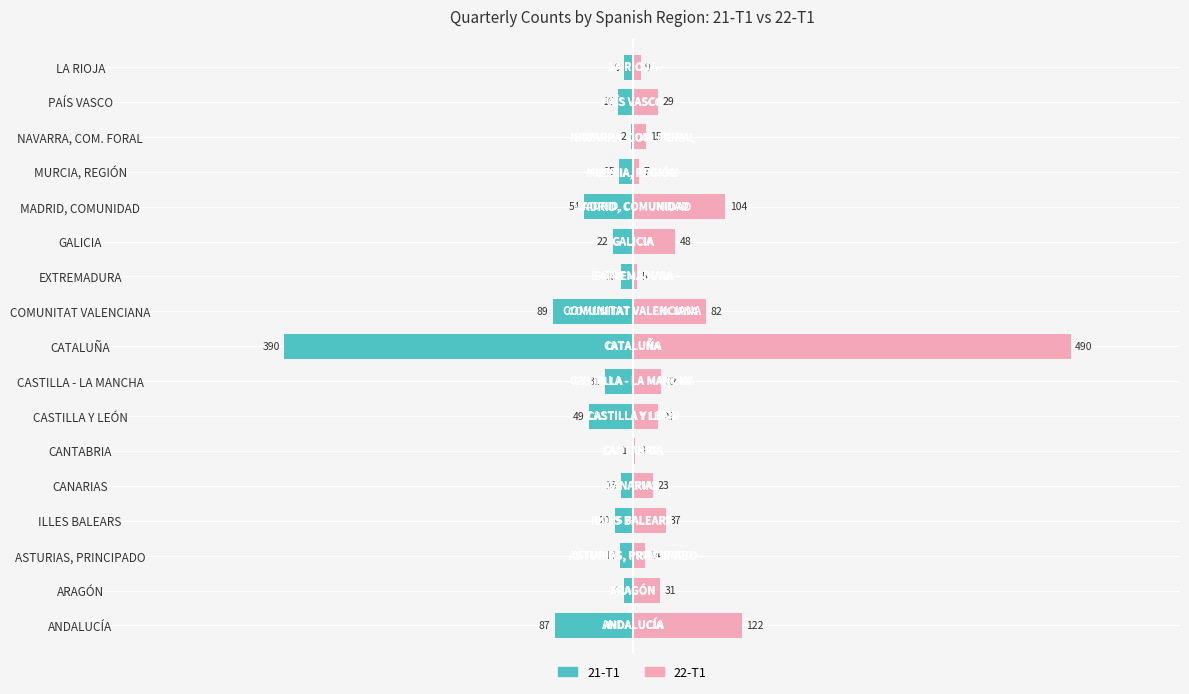

What is the value of the 21-T1 bar at the 9th from the left?

-390